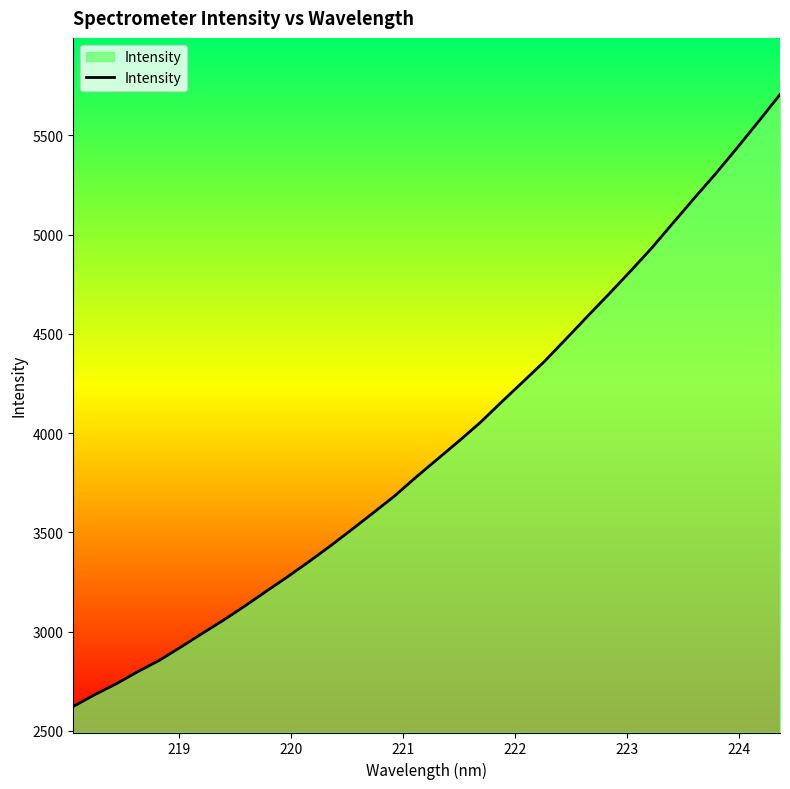

What is the difference between the maximum and minimum values?

3083.2